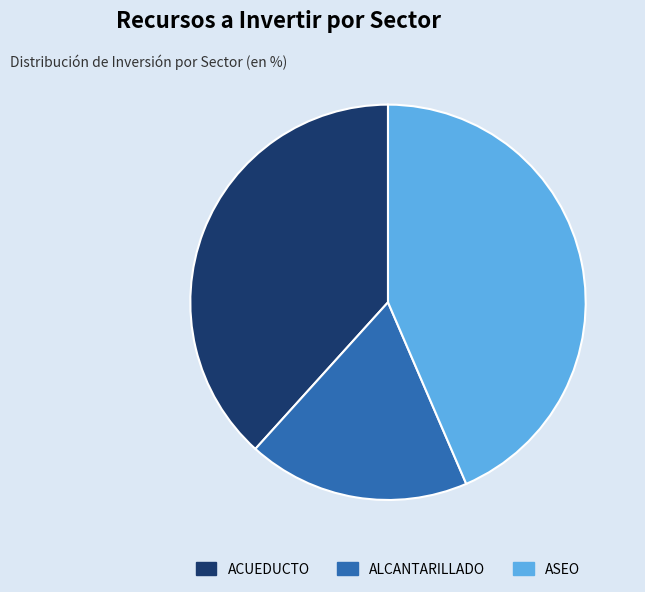

Combined, do ALCANTARILLADO and ASEO account for over 50%?

Yes